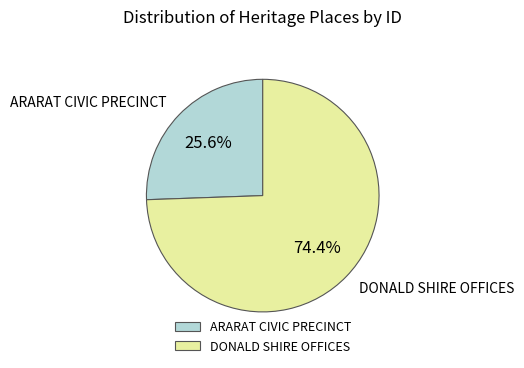

What is the largest slice in the pie chart?

DONALD SHIRE OFFICES